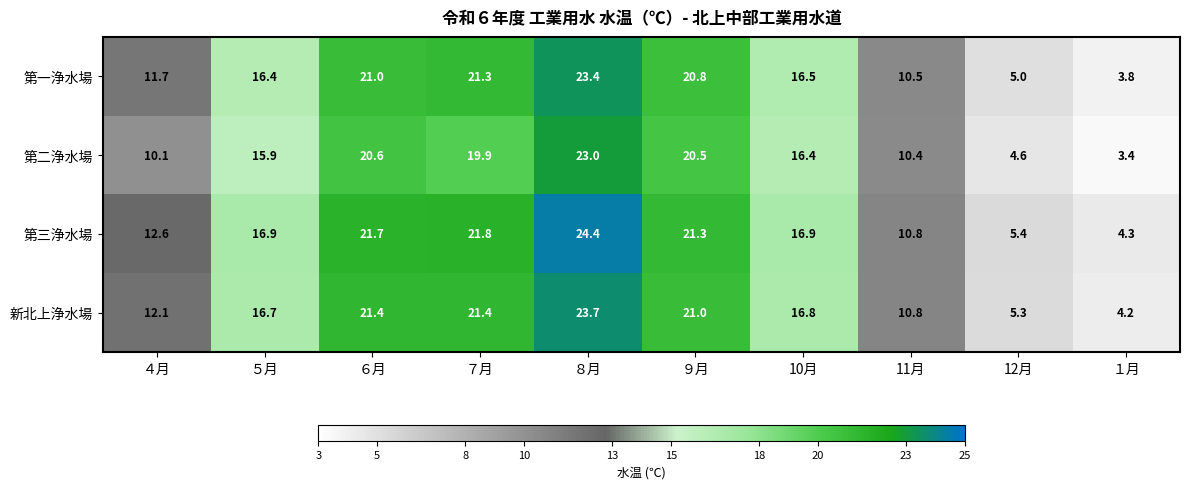

List the series in order of their overall mean, lowest first.

第二浄水場, 第一浄水場, 新北上浄水場, 第三浄水場